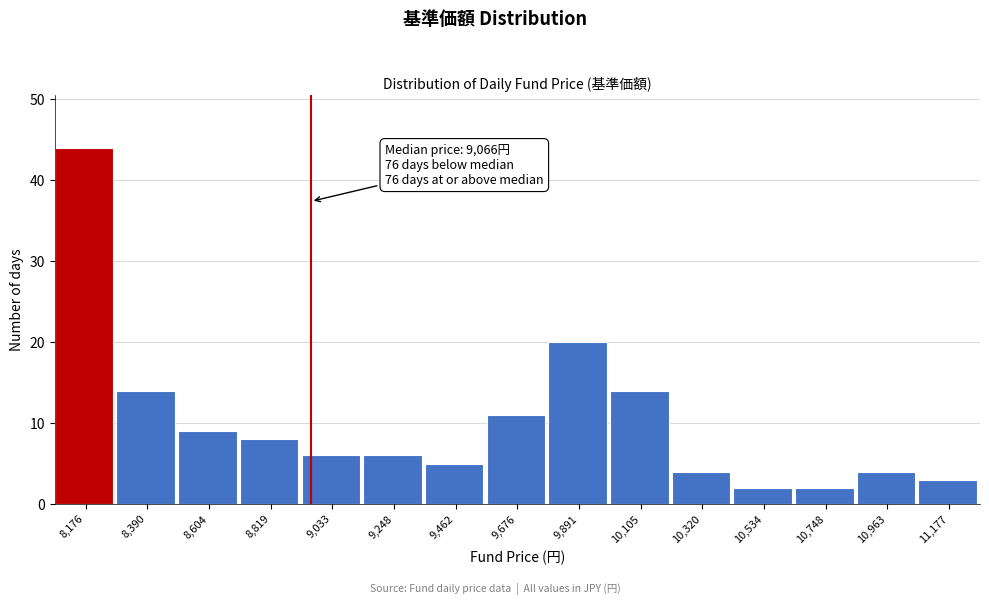

Reading left to right, list all the values displayed in this chart.

44	14	9	8	6	6	5	11	20	14	4	2	2	4	3